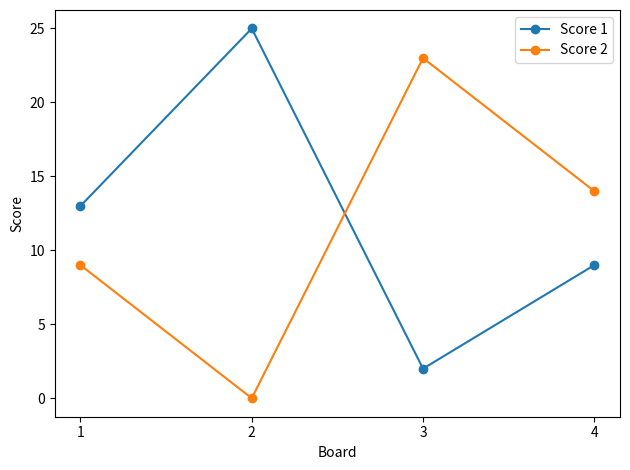

Between which two adjacent categories do Score 1 and Score 2 first intersect?

2 and 3